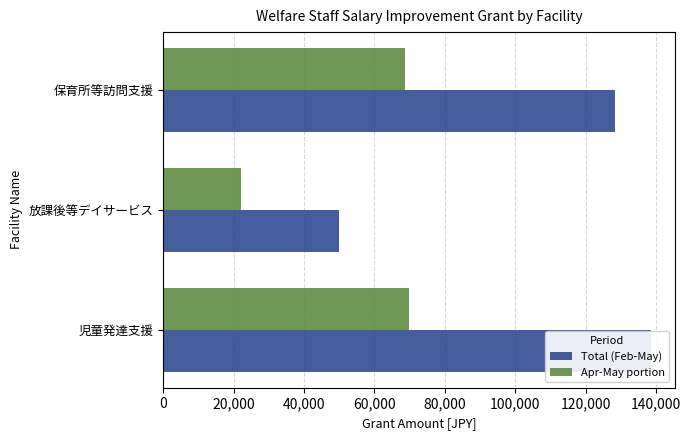

What is the approximate value of Total (Feb-May) at 児童発達支援?

138471